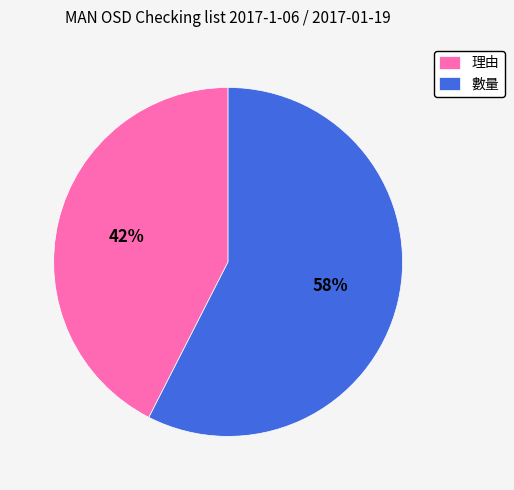

What is the ratio of the value at 數量 to the value at 理由?

1.4